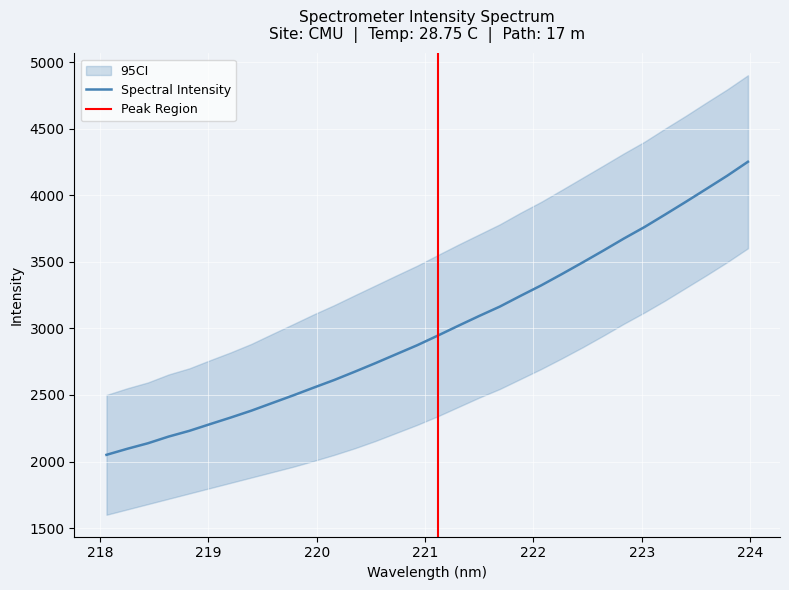

Reading left to right, transcribe all the data shown in this chart.

218.0596=2050.2	218.2508=2095.4	218.442=2137.1	218.6332=2187.4	218.8244=2230.4	219.0156=2280.8	219.2067=2330.4	219.3979=2382.2	219.589=2439.2	219.7801=2495.8	219.9712=2554.8	220.1623=2612.6	220.3533=2675.4	220.5444=2739.8	220.7354=2806.7	220.9264=2873.2	221.1174=2945.8	221.3083=3020.2	221.4993=3093.3	221.6902=3163.9	221.8812=3244.6	222.0721=3323.3	222.263=3408.3	222.4538=3495.3	222.6447=3584.2	222.8355=3675.3	223.0264=3762.0	223.2172=3856.1	223.408=3951.6	223.5987=4049.1	223.7895=4147.3	223.9802=4252.0